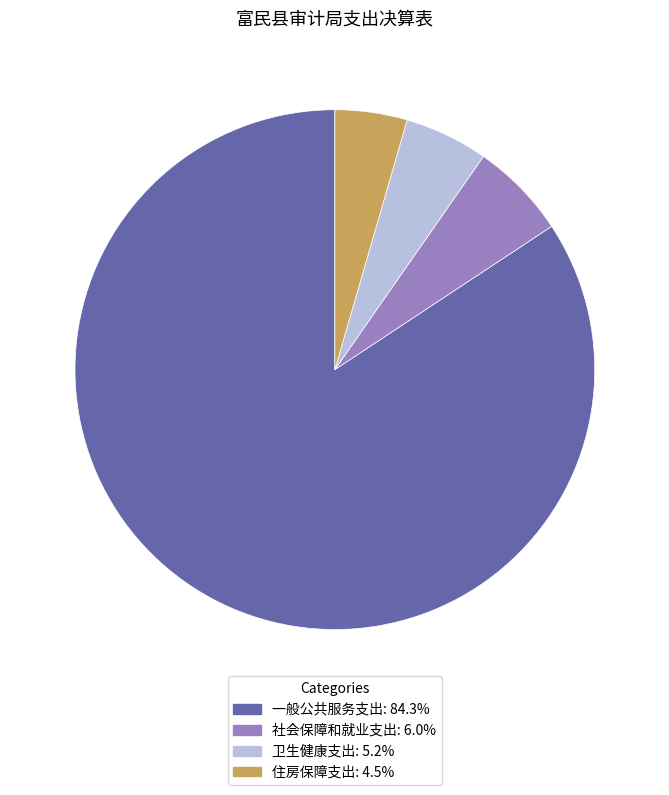

What is the smallest slice in the pie chart?

住房保障支出